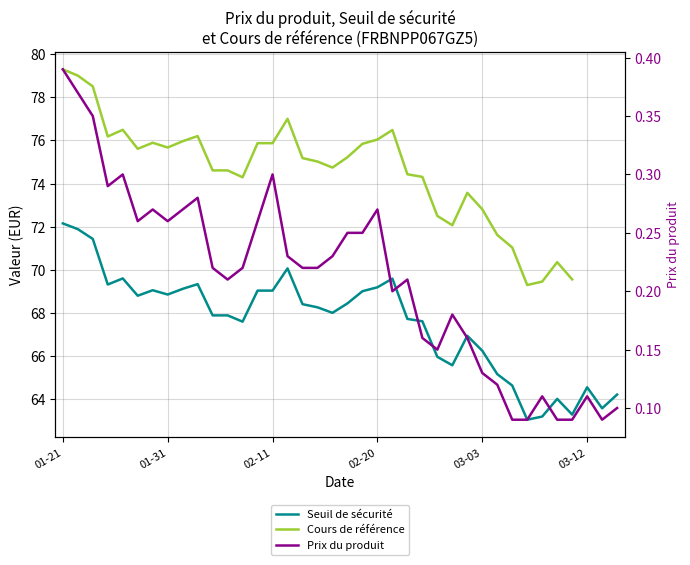

What is the greatest value displayed?

79.3